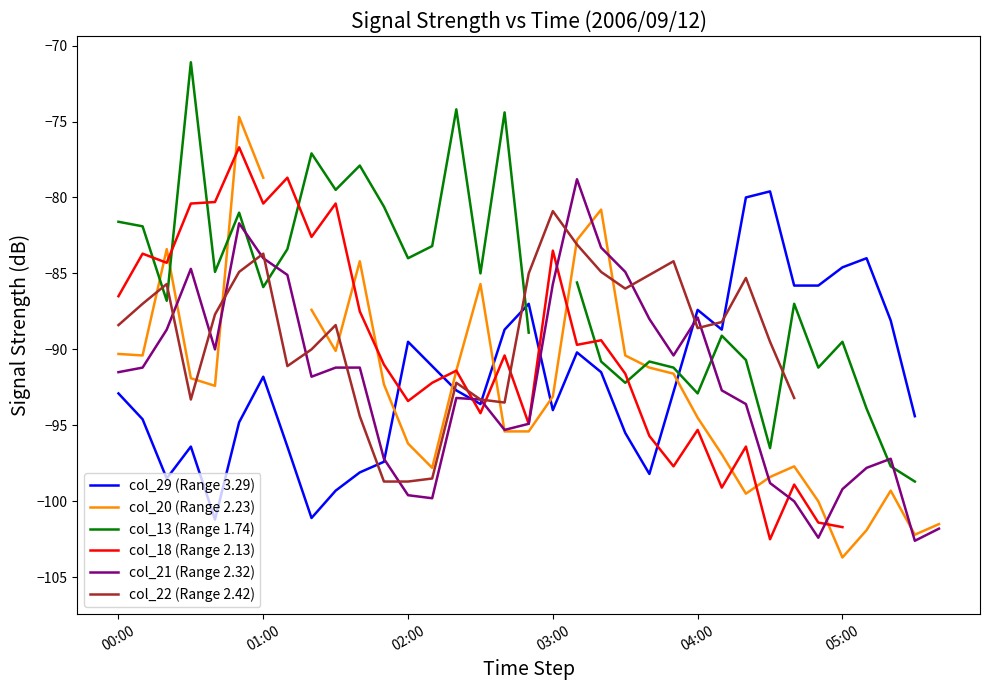

Between 16 and 19, which series saw the biggest shift?

col_21 (Range 2.32)